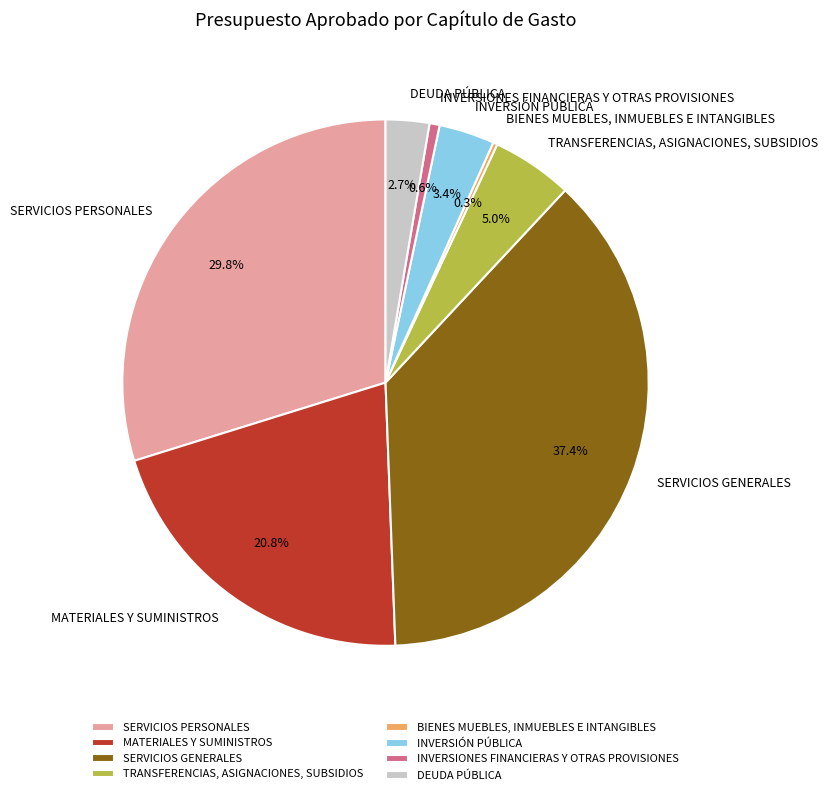

To the nearest percent, what percentage of the pie is INVERSIÓN PÚBLICA?

3%